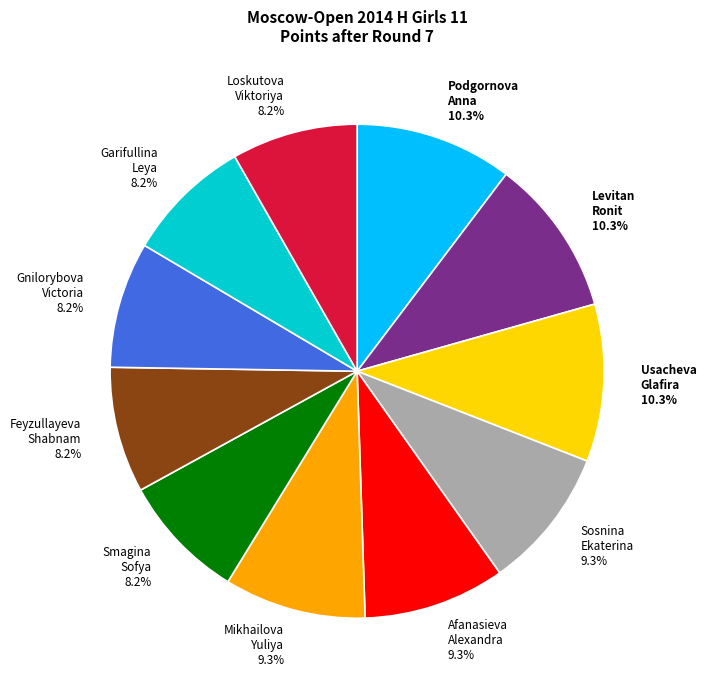

Between Gnilorybova Victoria and Podgornova Anna, which is larger?

Podgornova Anna